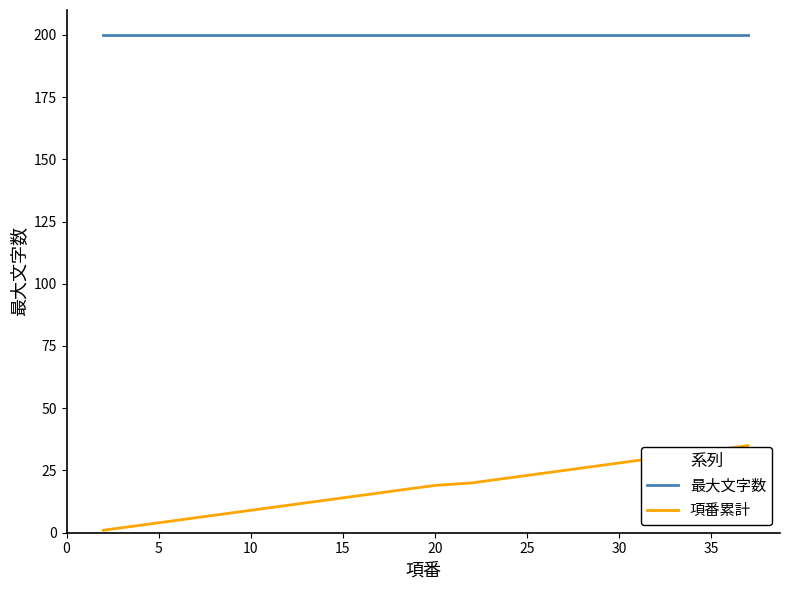

Which series has the largest total across all categories?

最大文字数